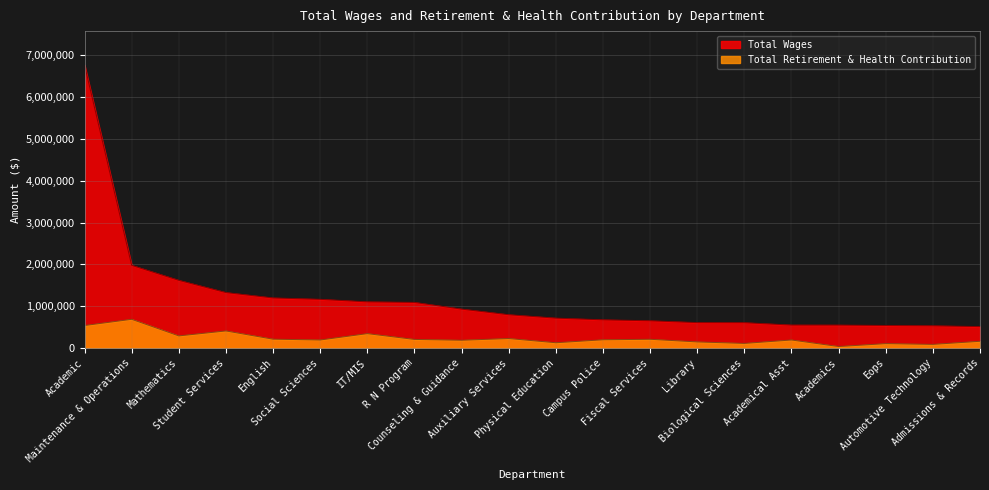

At which label does Total Wages first exceed 795025?

Academic